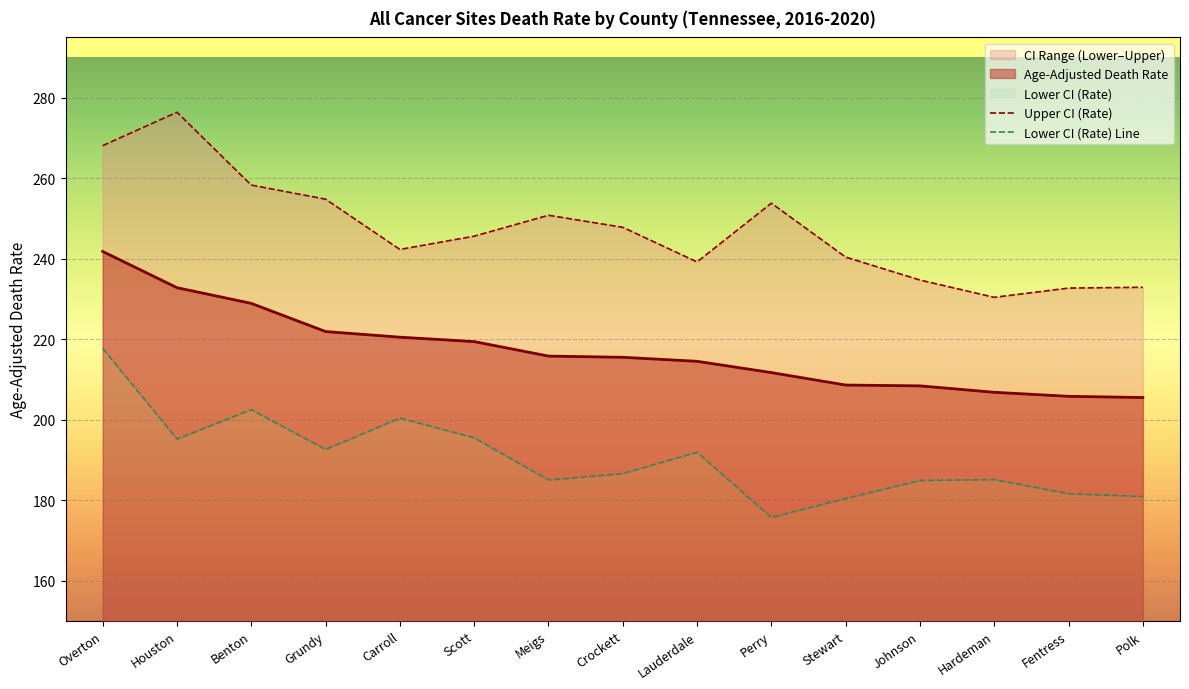

Where is the first local maximum for Upper CI (Rate)?

Houston